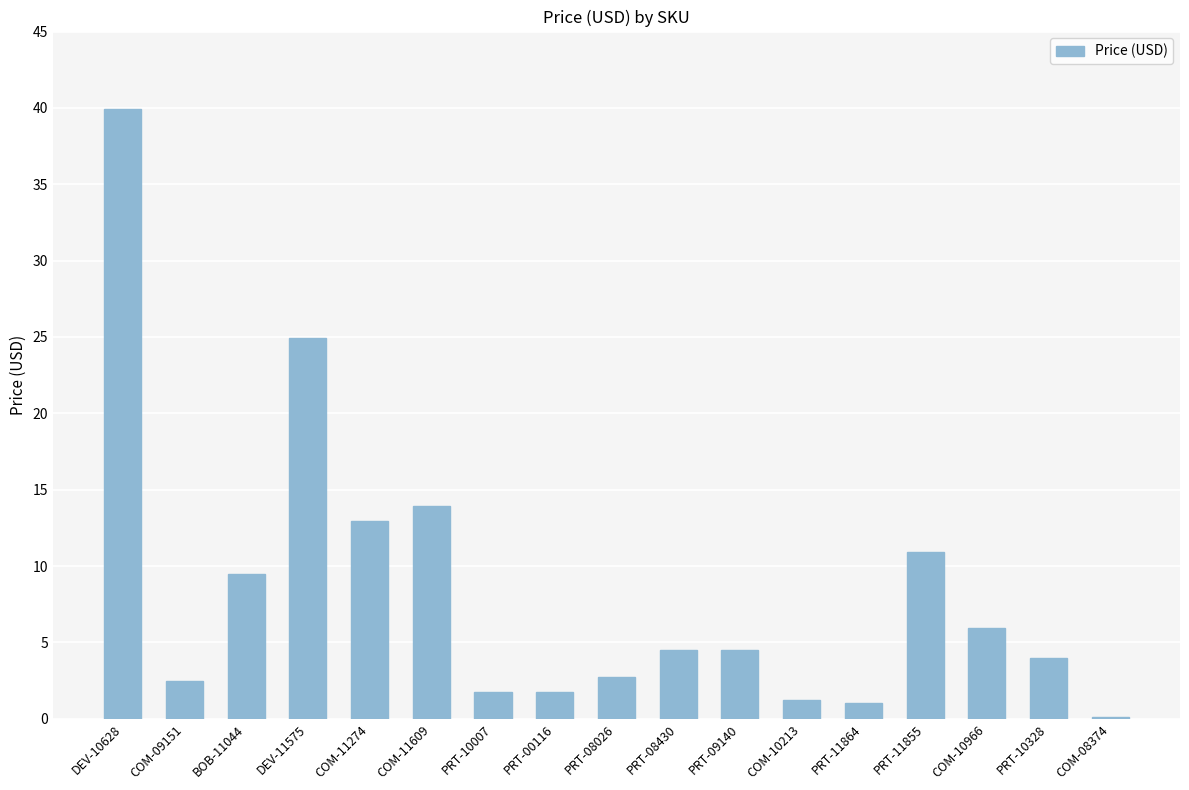

What is the maximum value shown in the chart?

40.0